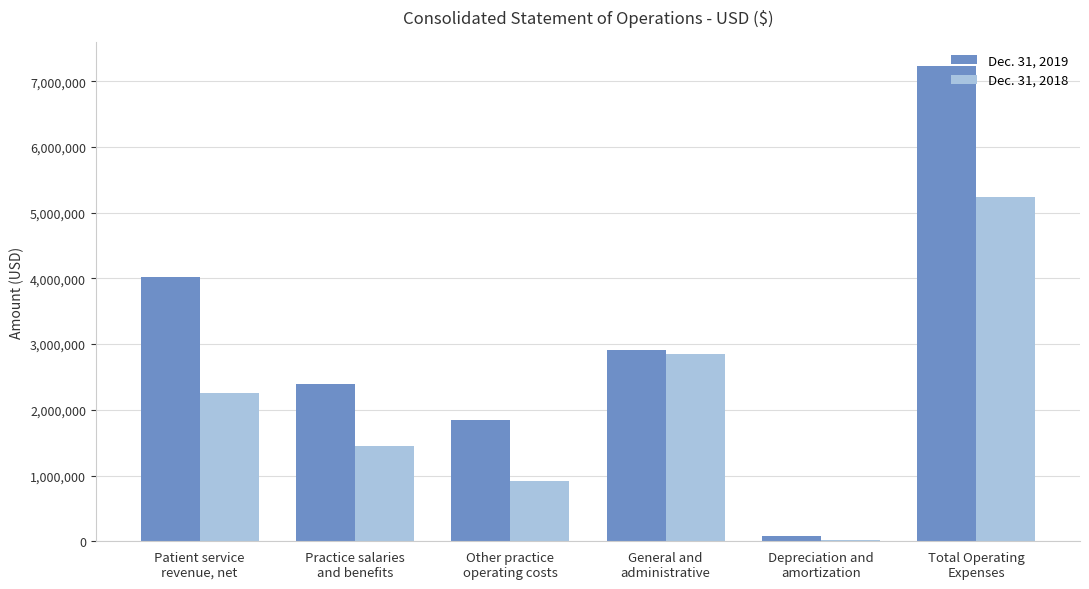

Reading left to right, list all the values displayed in this chart.

Dec. 31, 2019: 4018818	2393954	1845070	2915419	73385	7227828
Dec. 31, 2018: 2259002	1446243	916408	2844715	23782	5231148